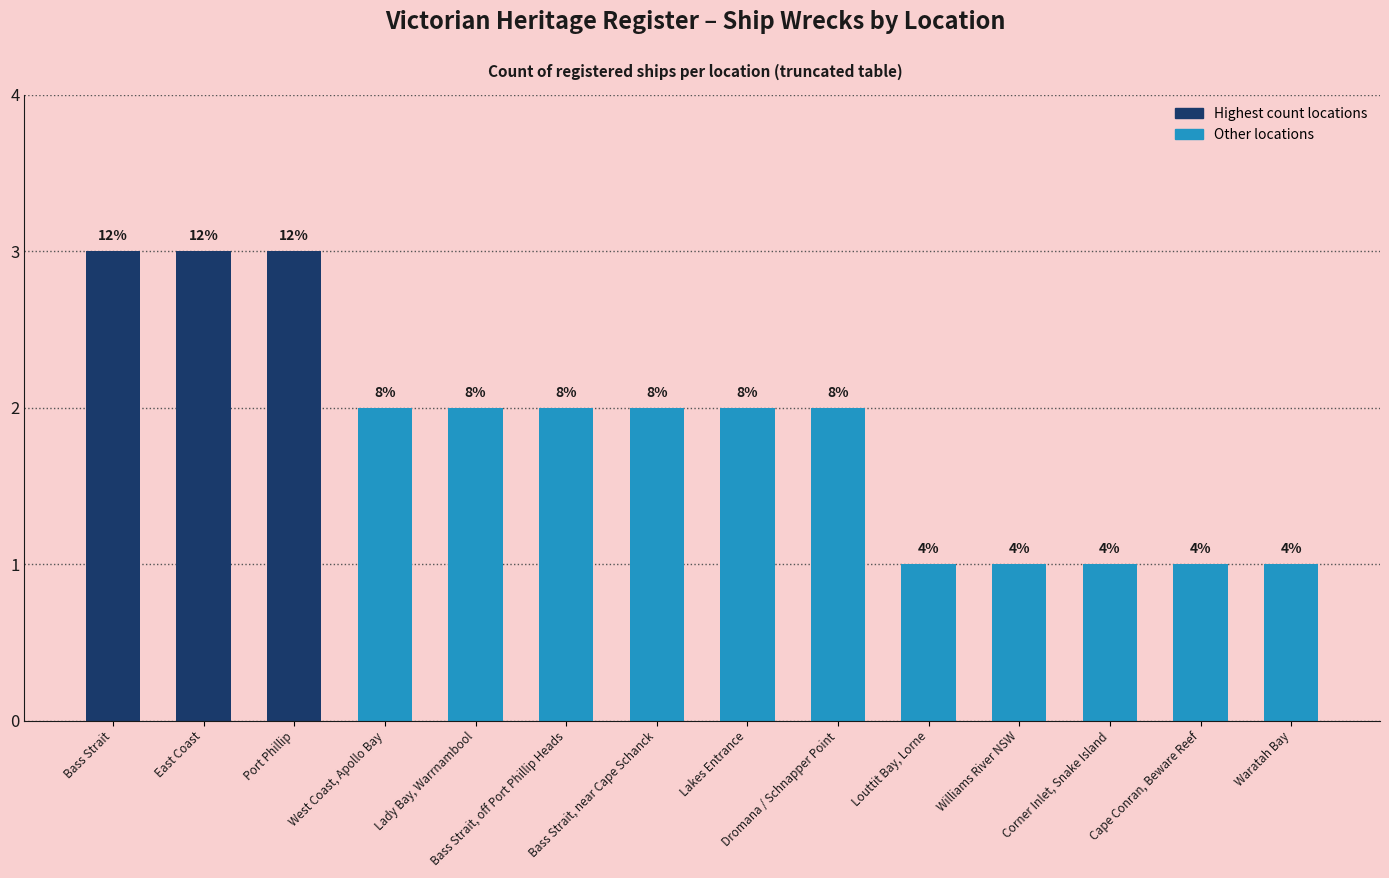

Approximately how many times larger is the value at Bass Strait compared to Dromana / Schnapper Point?

1.5